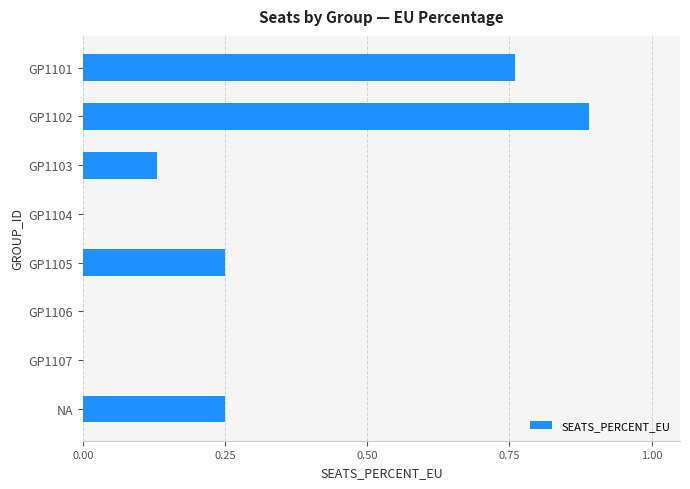

Is it true that the value at GP1106 is 0.3?

False